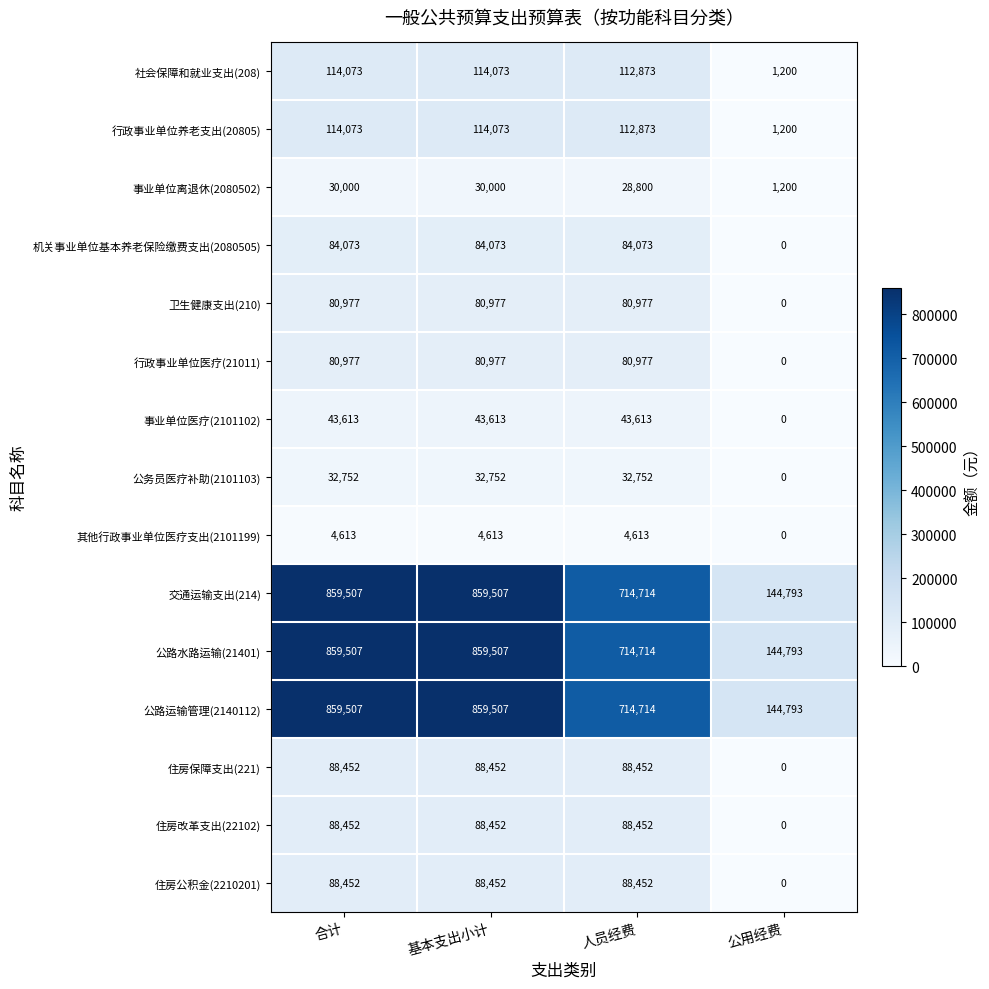

True or false: 行政事业单位医疗(21011) has a value of 25372 at 公用经费.

False